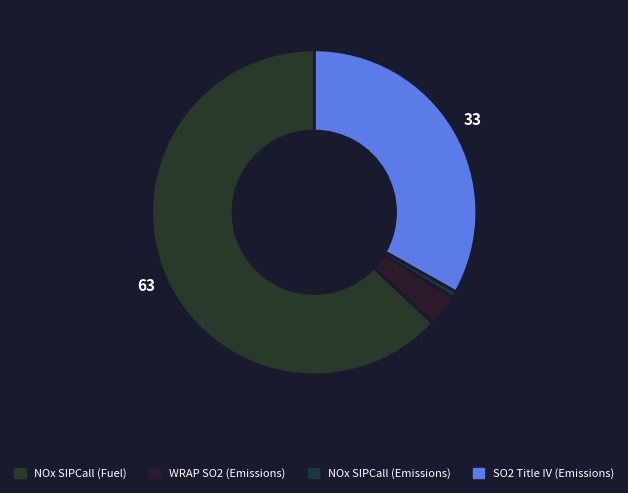

How many slices are in this pie chart?

4